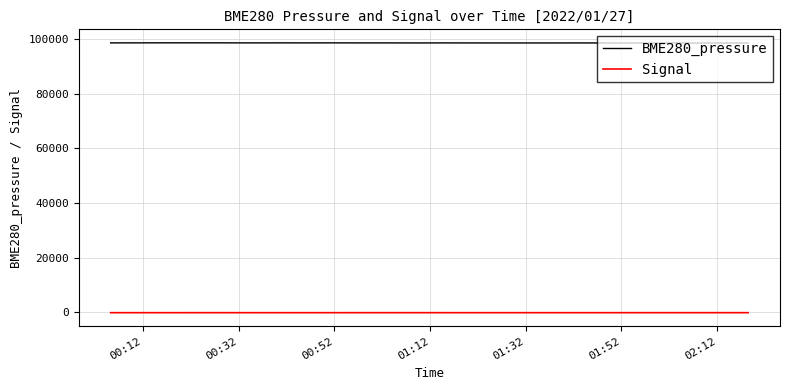

Which series has the largest total across all categories?

BME280_pressure